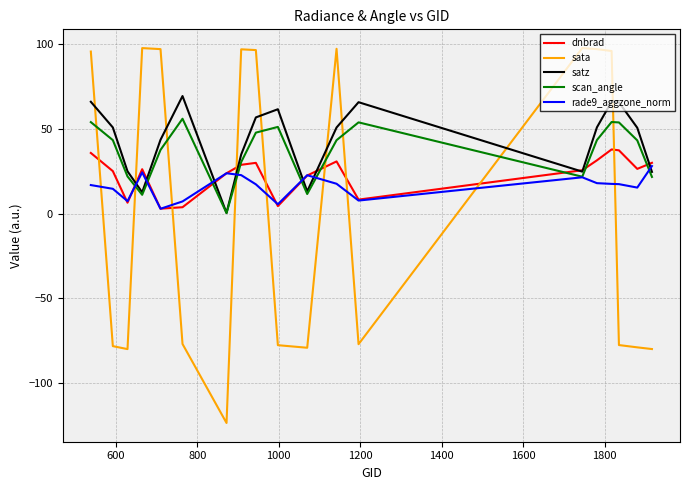

Is this an area chart (filled region under the line)?

No